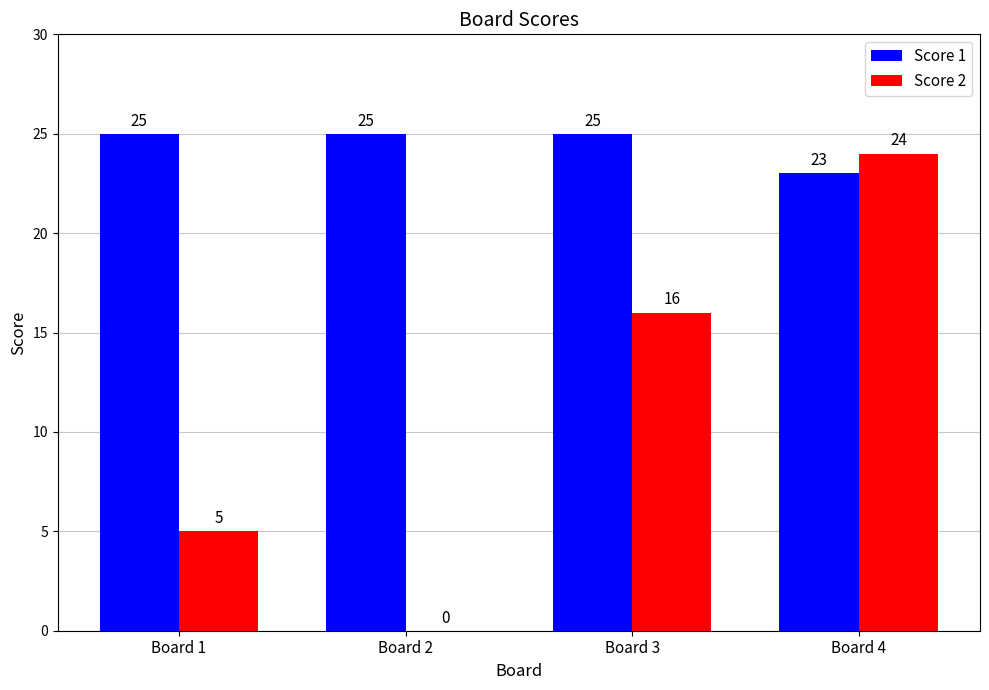

What is the total value across all series at Board 2?

25